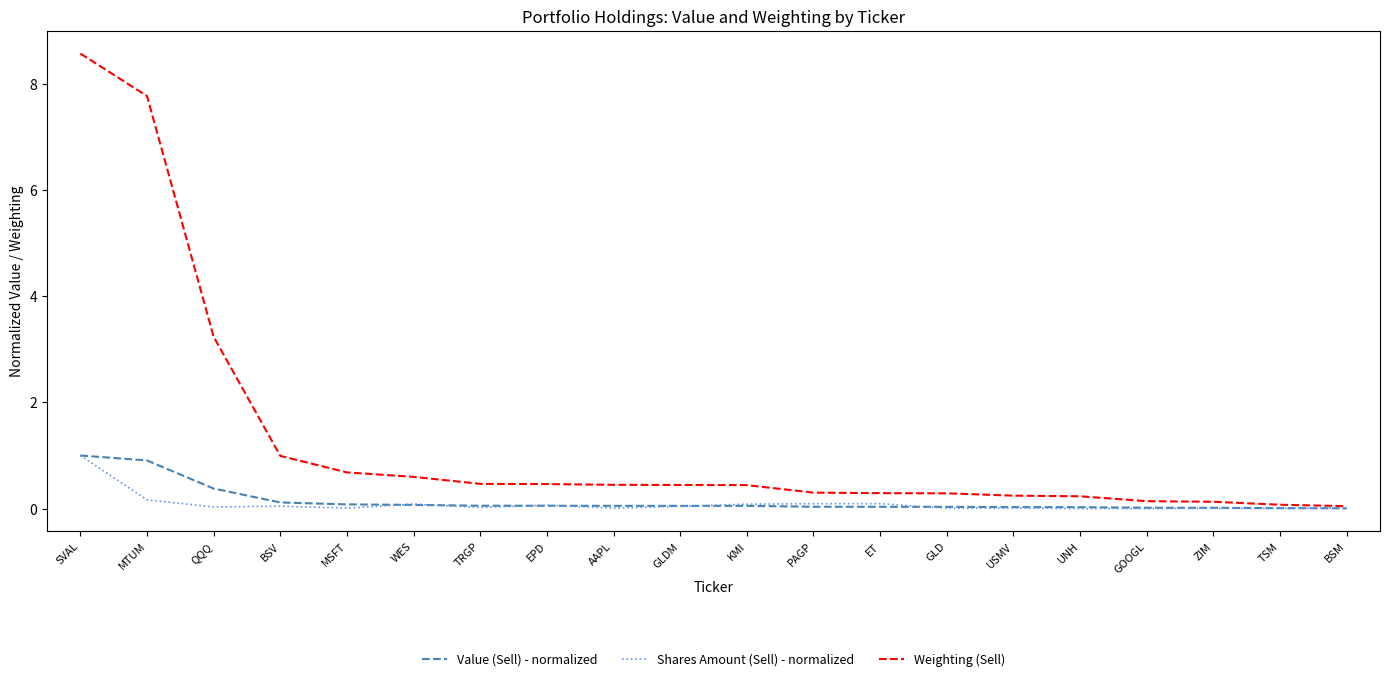

True or false: Weighting (Sell) has a value of 0.3 at GLD.

True